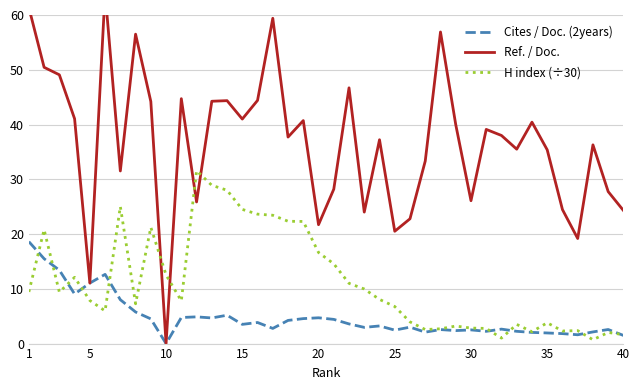

What is the difference between the maximum and minimum values in the Ref. / Doc. series?

64.1